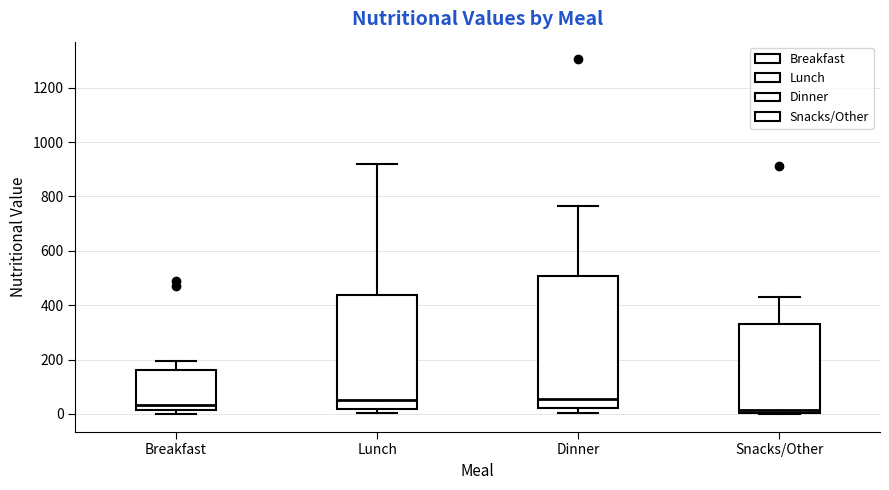

Which box is the tallest, from its lower edge to its upper edge?

Dinner